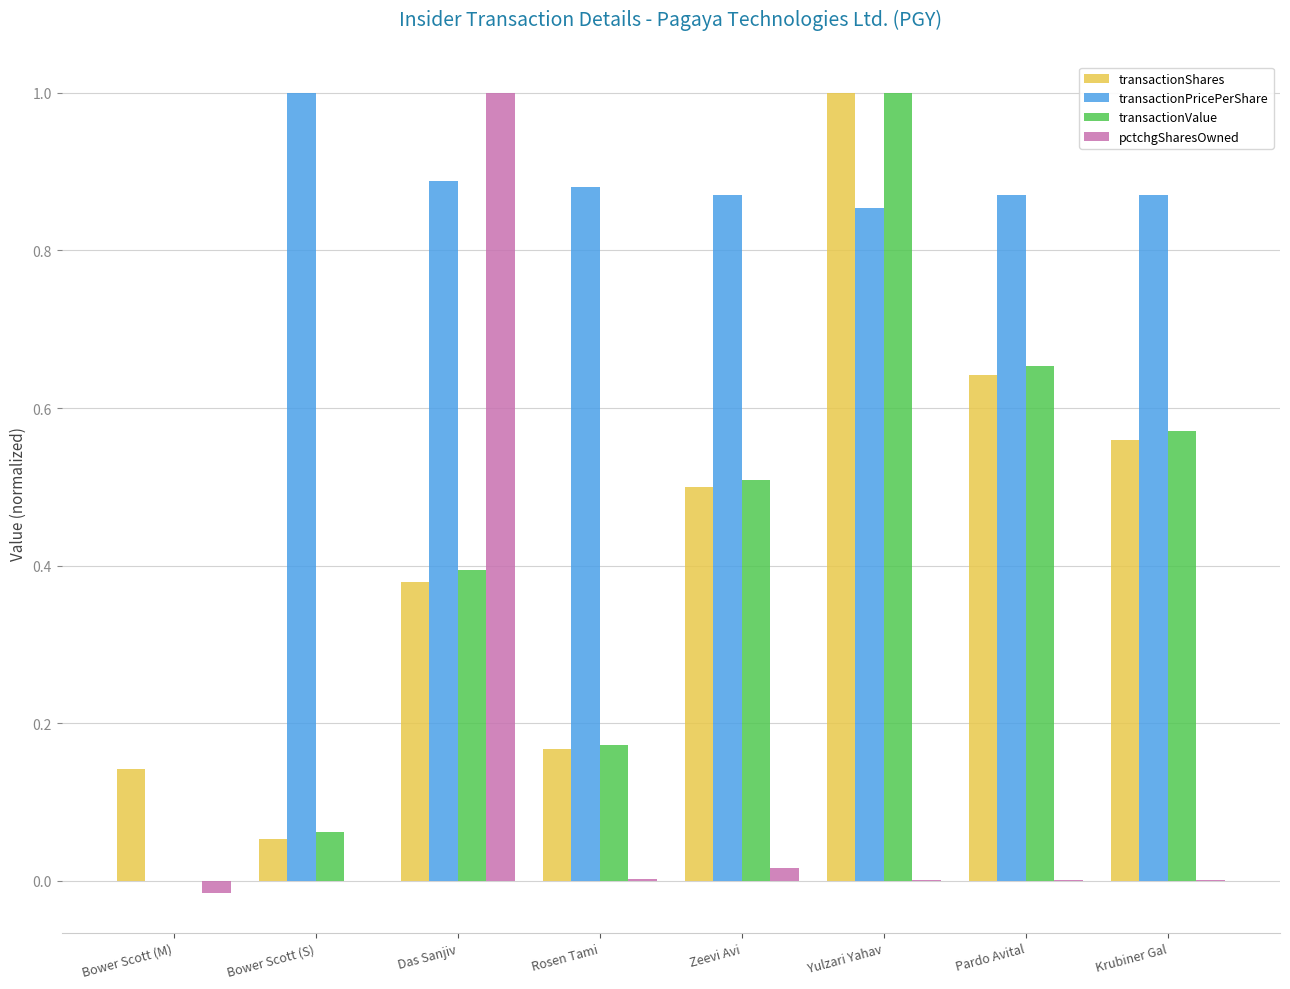

The transactionValue series shows -0.6 at Bower Scott (M). True or false?

False